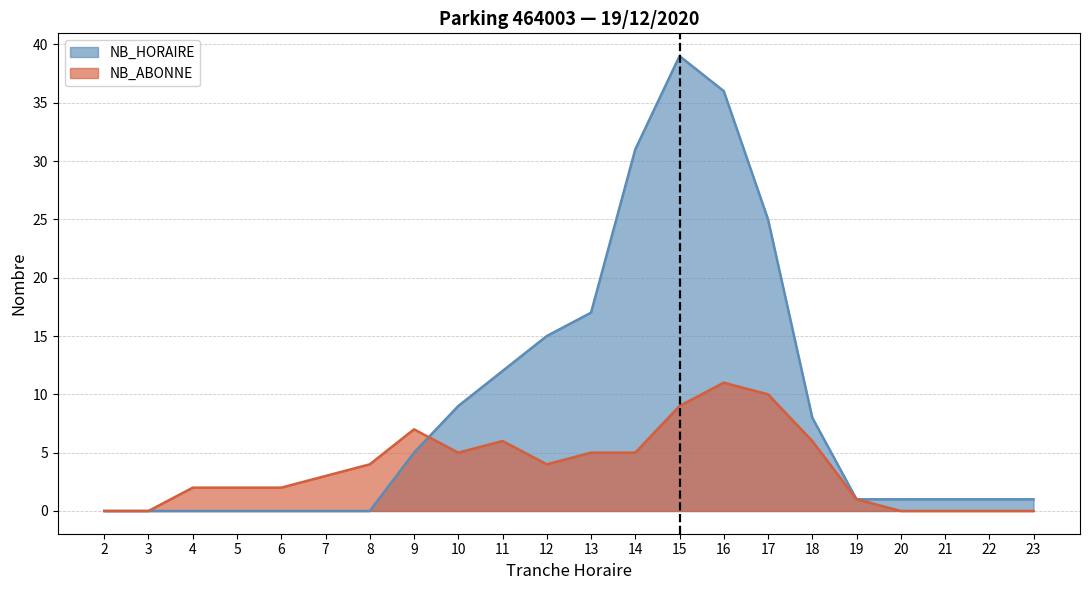

How many lines are shown in the chart?

2